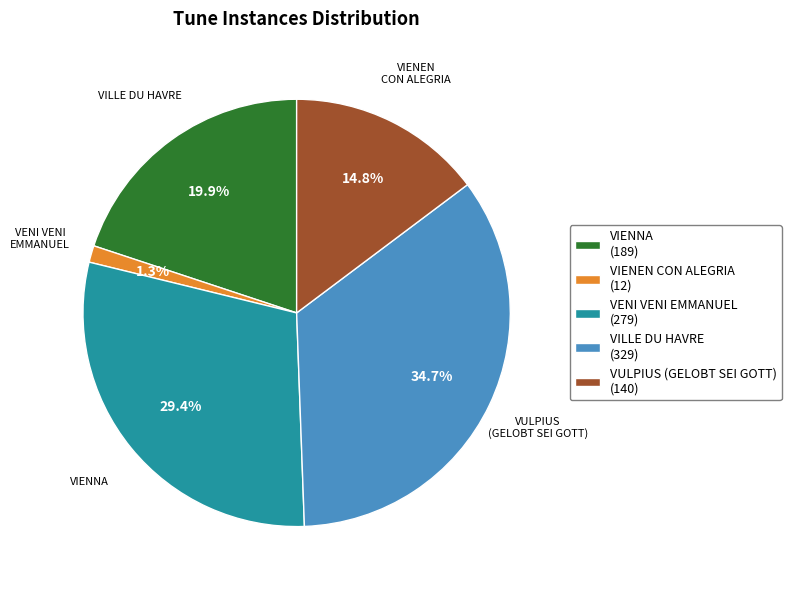

The VULPIUS (GELOBT SEI GOTT) slice represents 15% of the pie. True or false?

True